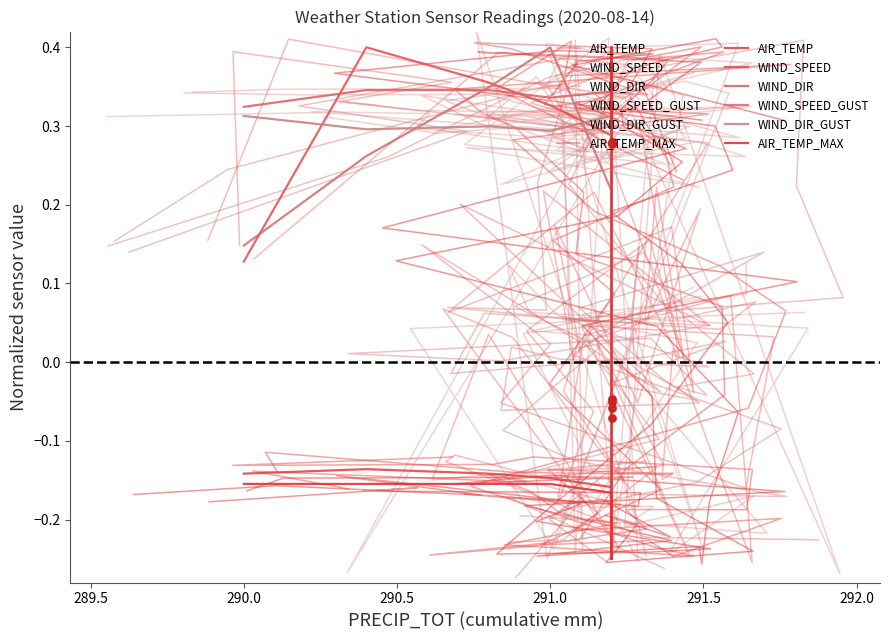

Which series contains the highest Y value?

AIR_TEMP